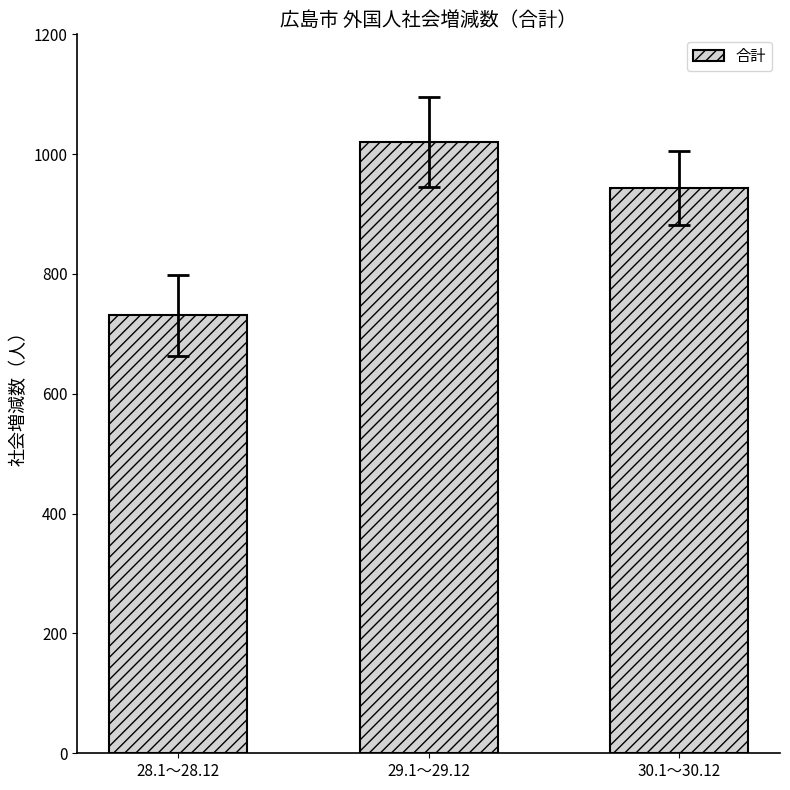

What is the difference between the maximum and second lowest values?

77